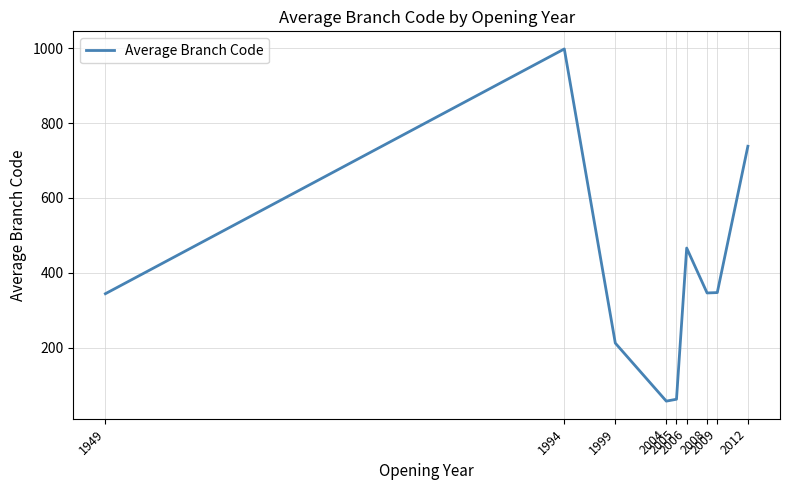

What is the difference between the maximum and minimum values?

941